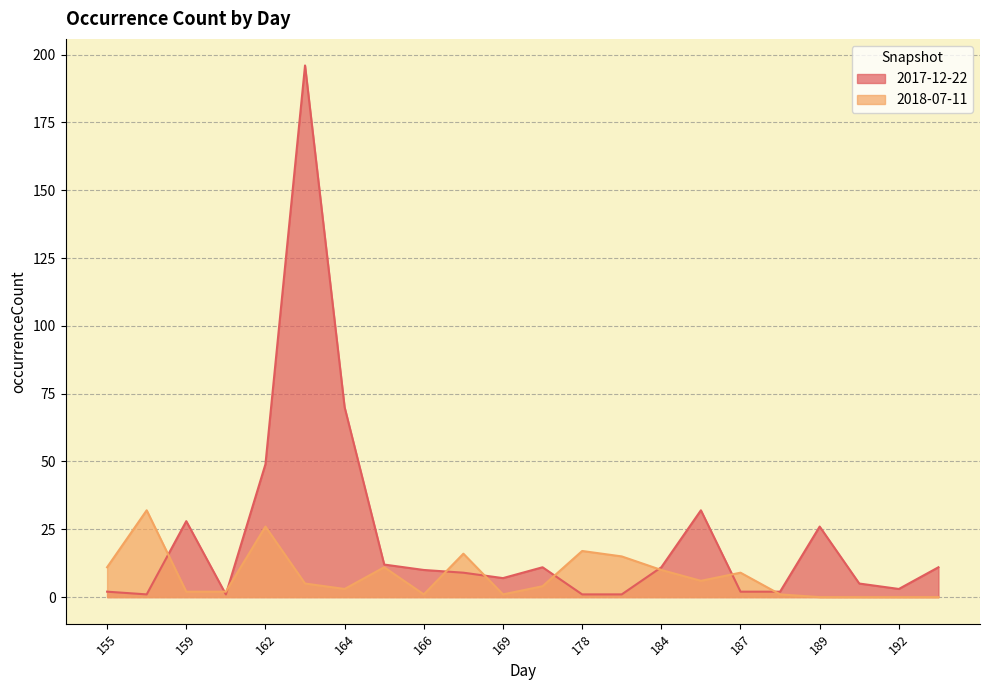

Which series has the widest spread of values?

2017-12-22